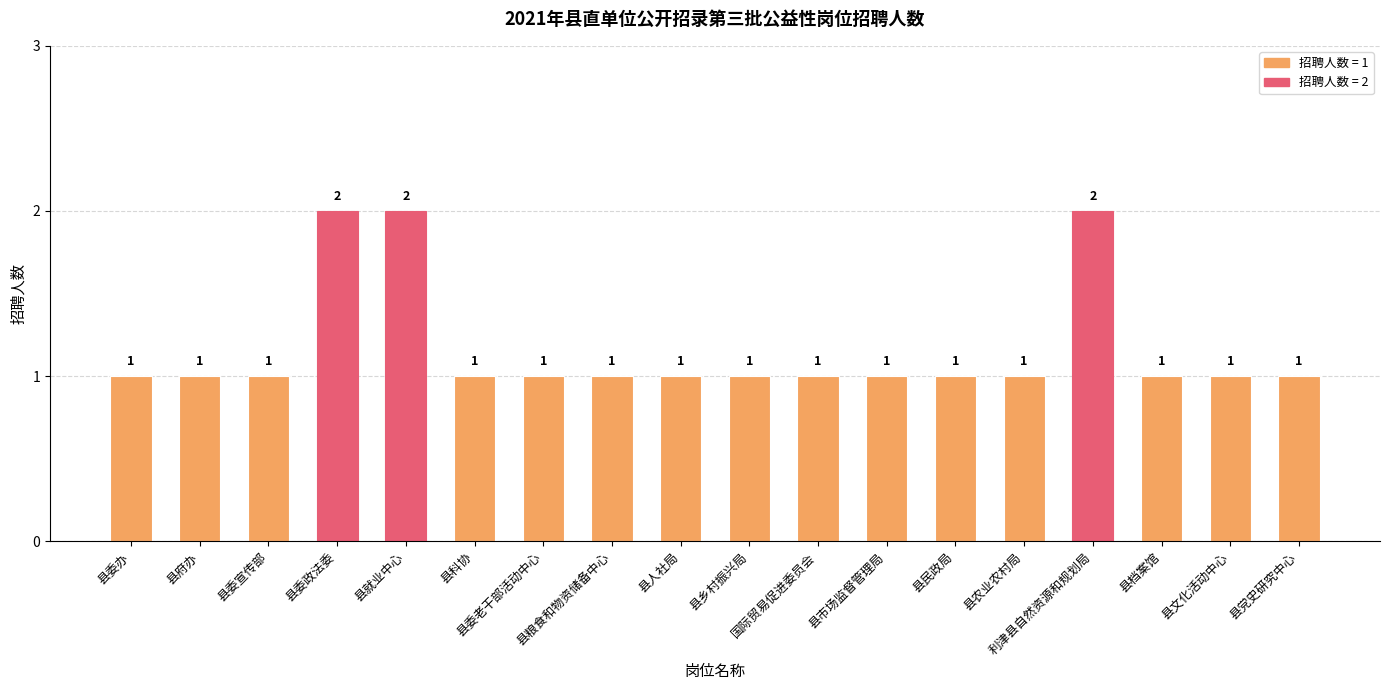

What is the greatest value displayed?

2